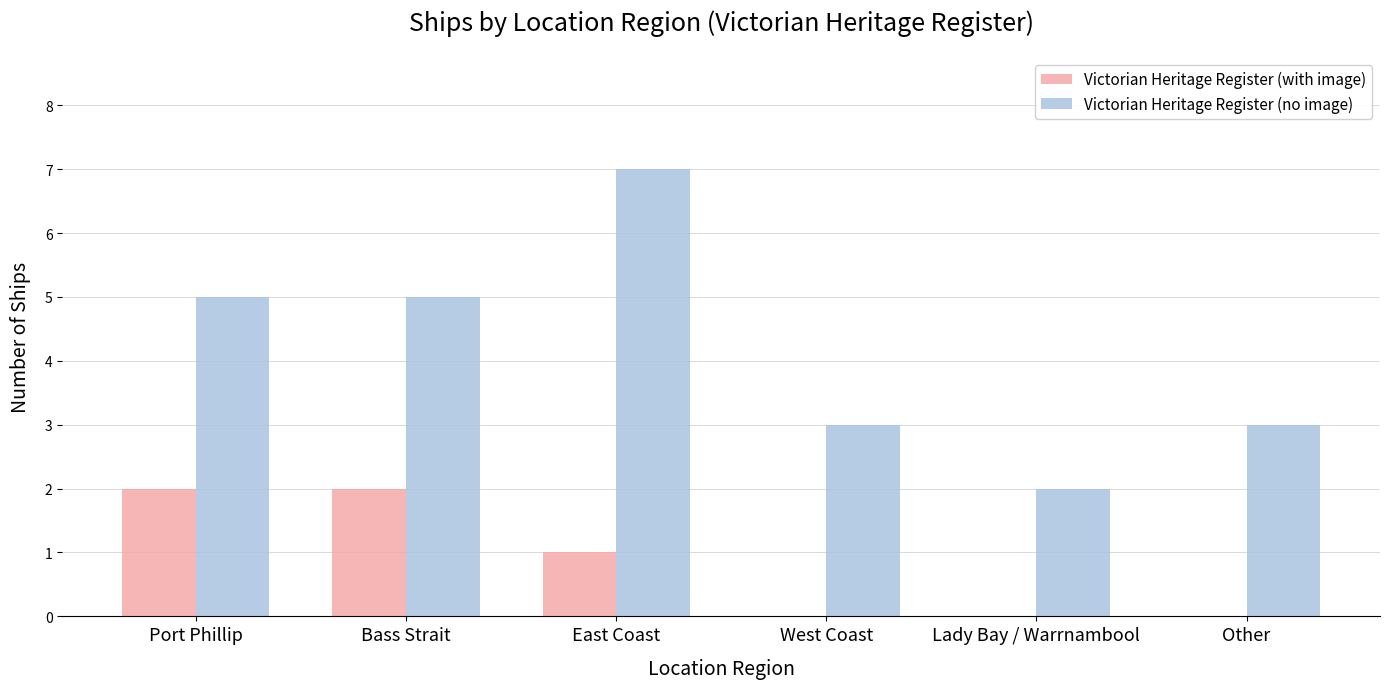

The value of Victorian Heritage Register (with image) at East Coast is 1. True or false?

True